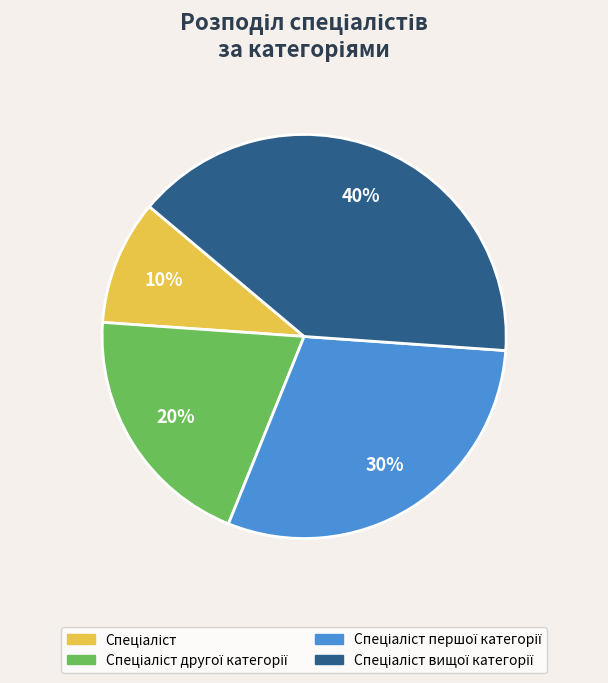

To the nearest percent, what is the difference between the largest and smallest slice percentages?

30%